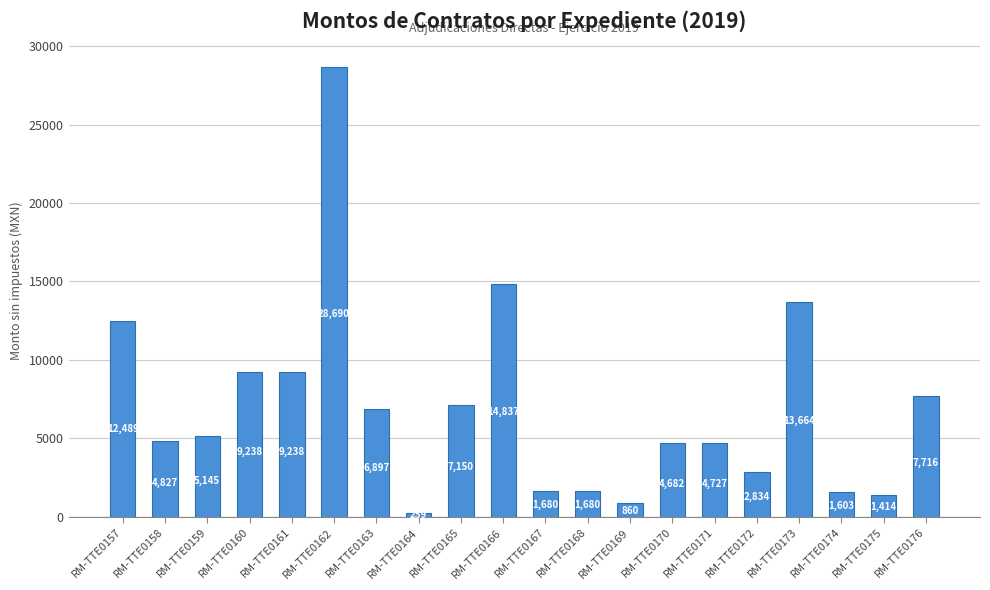

What is the approximate value at RM-TTE0170?

4682.1